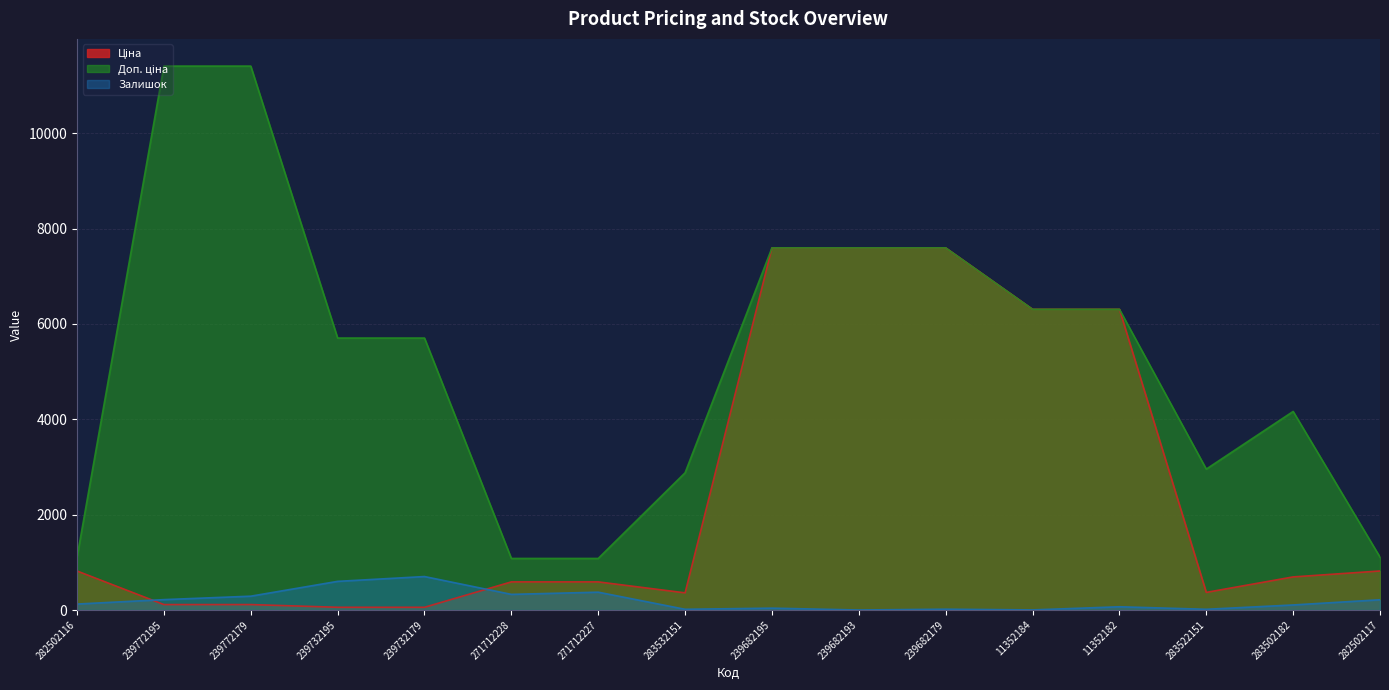

What is the value of the Залишок point at the 5th from the left?

702.0